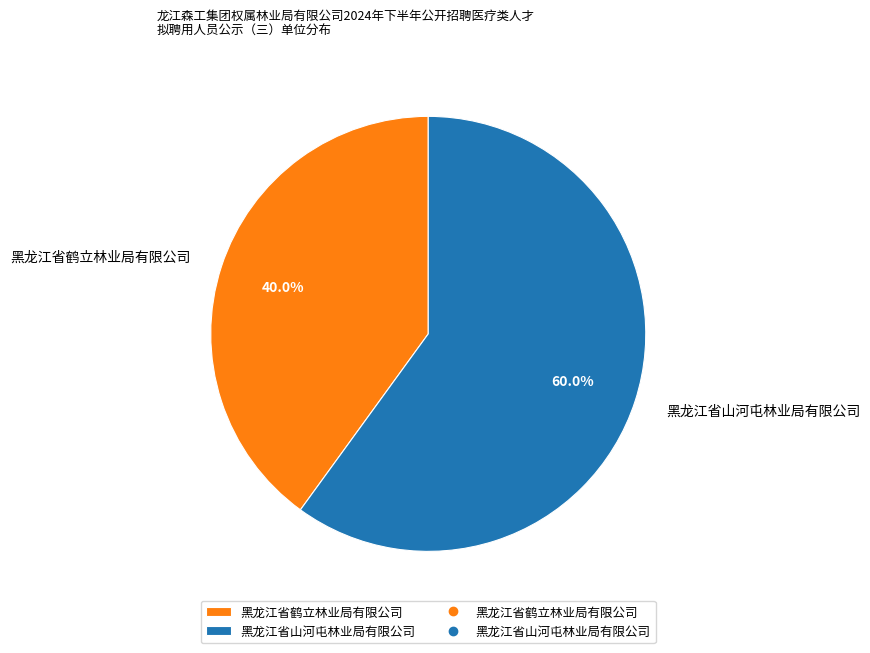

Which slice represents more than half of the pie?

黑龙江省山河屯林业局有限公司